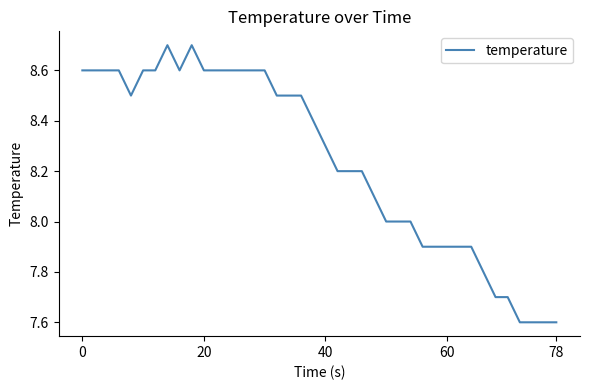

What is the difference between the maximum and minimum values?

1.1